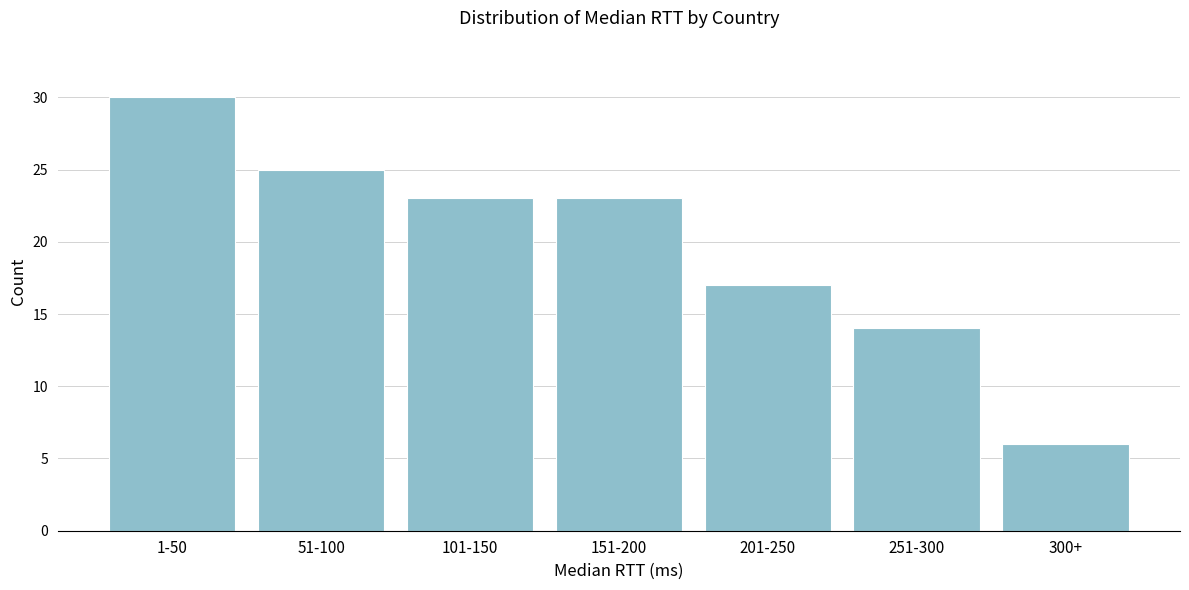

Reading left to right, list all the values displayed in this chart.

30	25	23	23	17	14	6